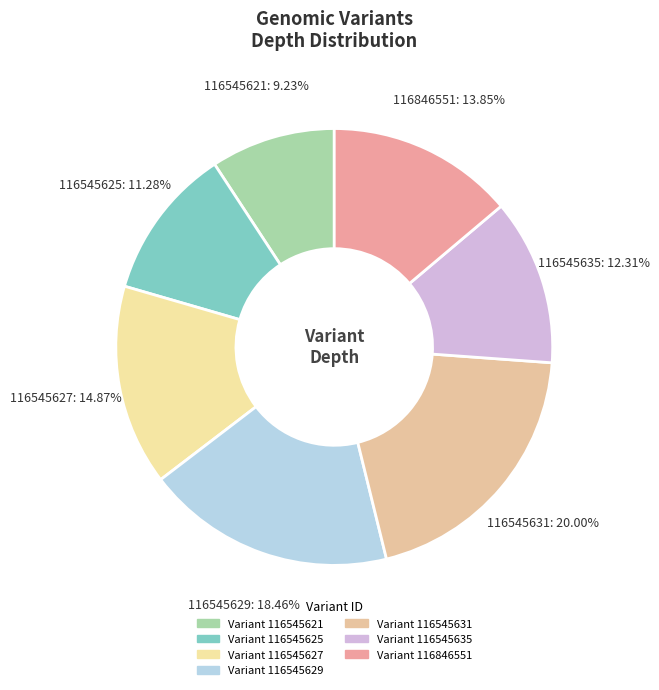

Approximately how many times larger is the value at 116545621 compared to 116545627?

0.6